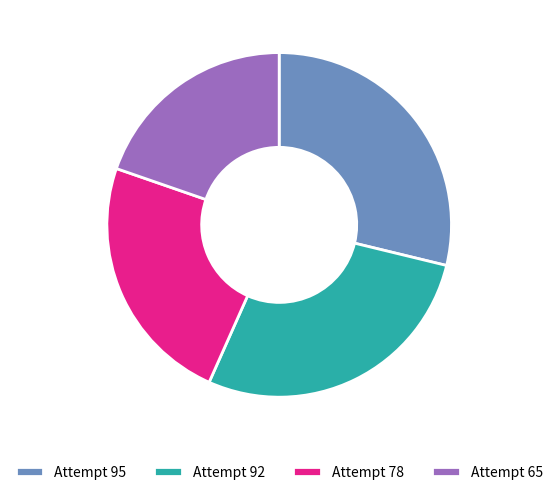

Which has a higher value, Attempt 78 or Attempt 92?

Attempt 92